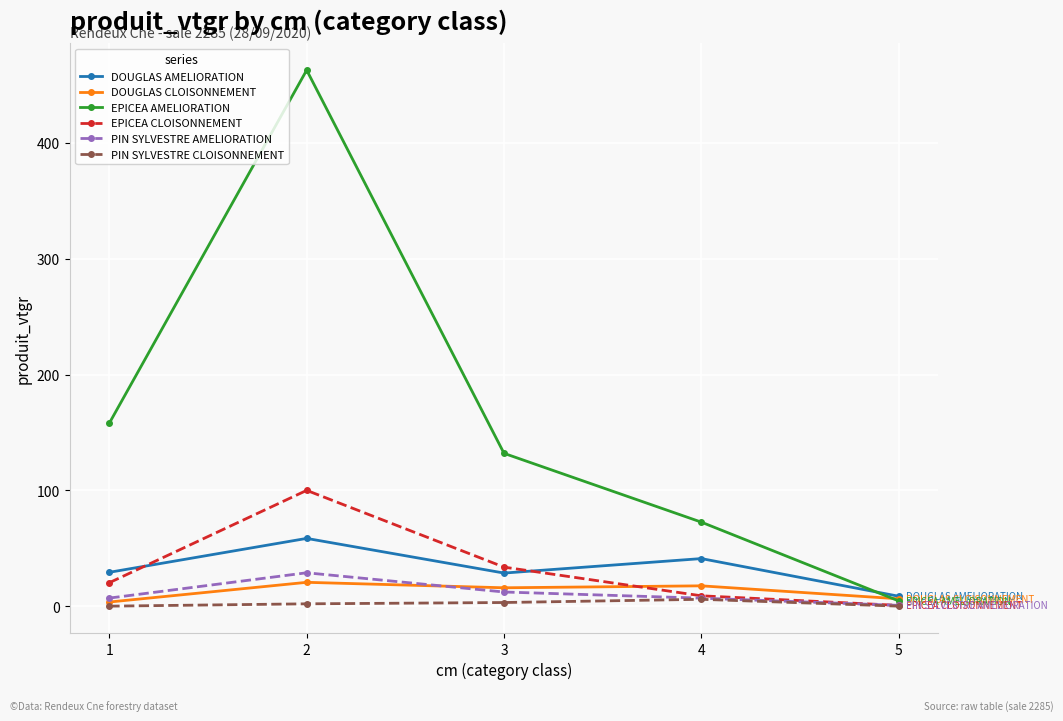

Is this an area chart (filled region under the line)?

No